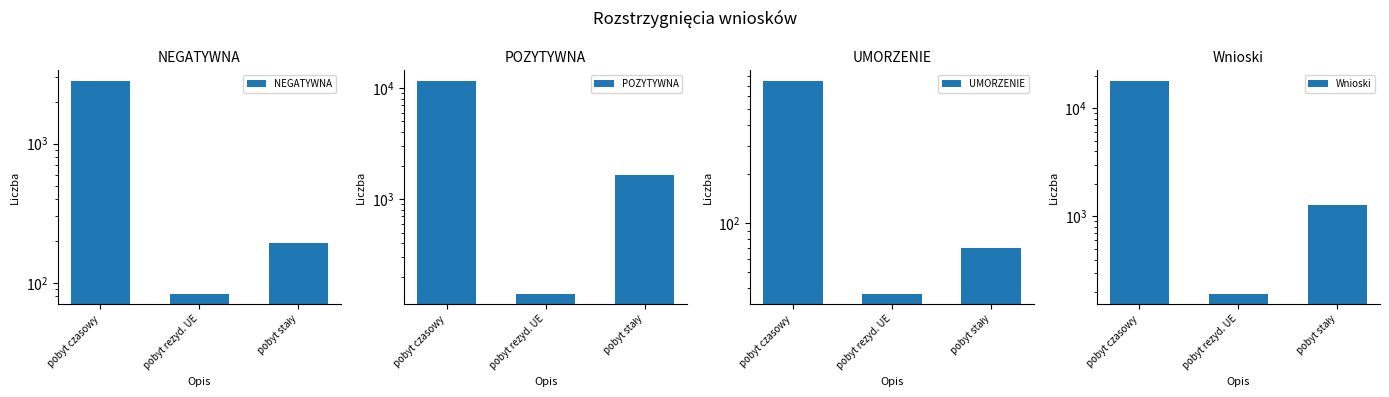

List the labels in order of NEGATYWNA value, largest first.

pobyt czasowy, pobyt stały, pobyt rezyd. UE